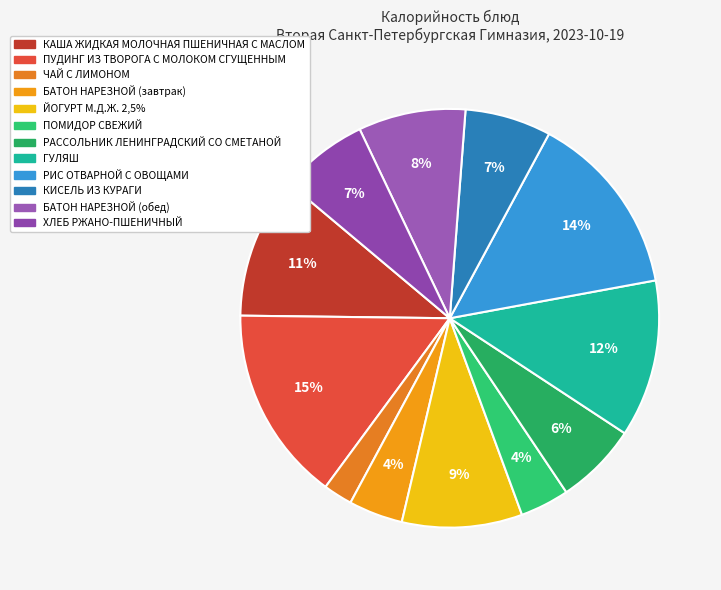

To the nearest percent, what is the difference between the largest and smallest slice percentages?

13%